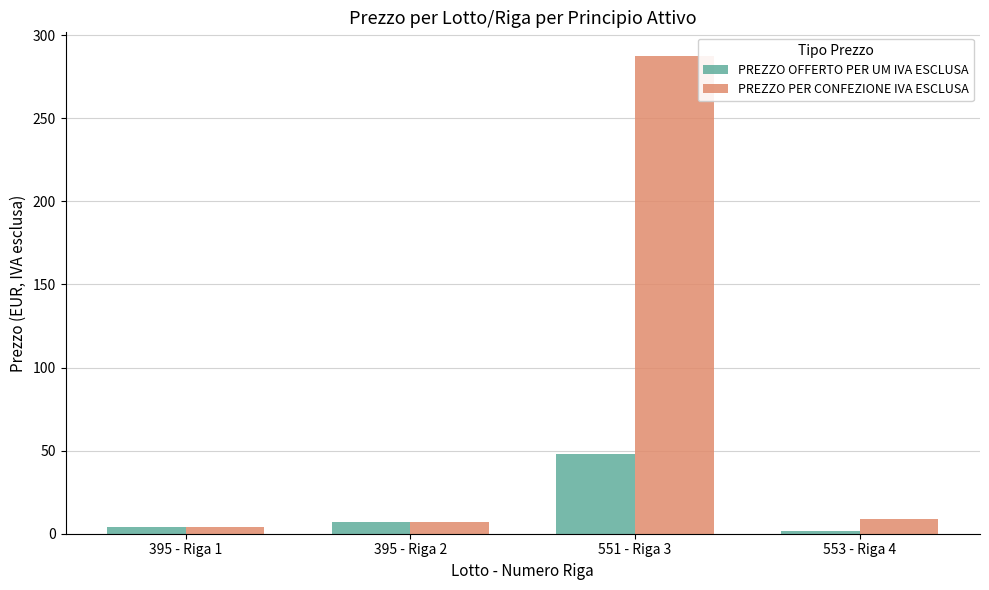

What is the greatest value displayed?

287.4